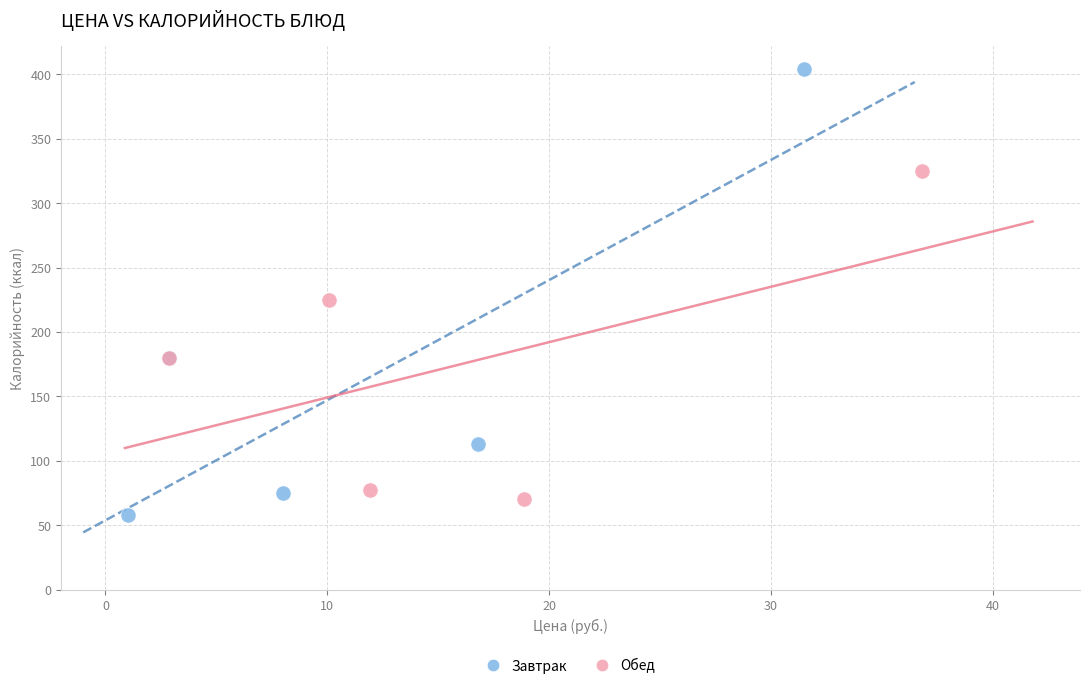

Which series reaches the minimum Y coordinate?

Завтрак